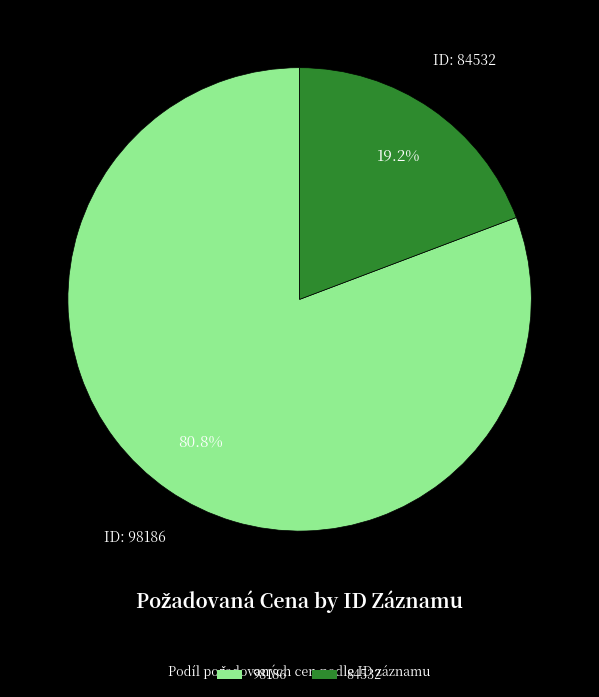

The 98186 slice represents 95% of the pie. True or false?

False